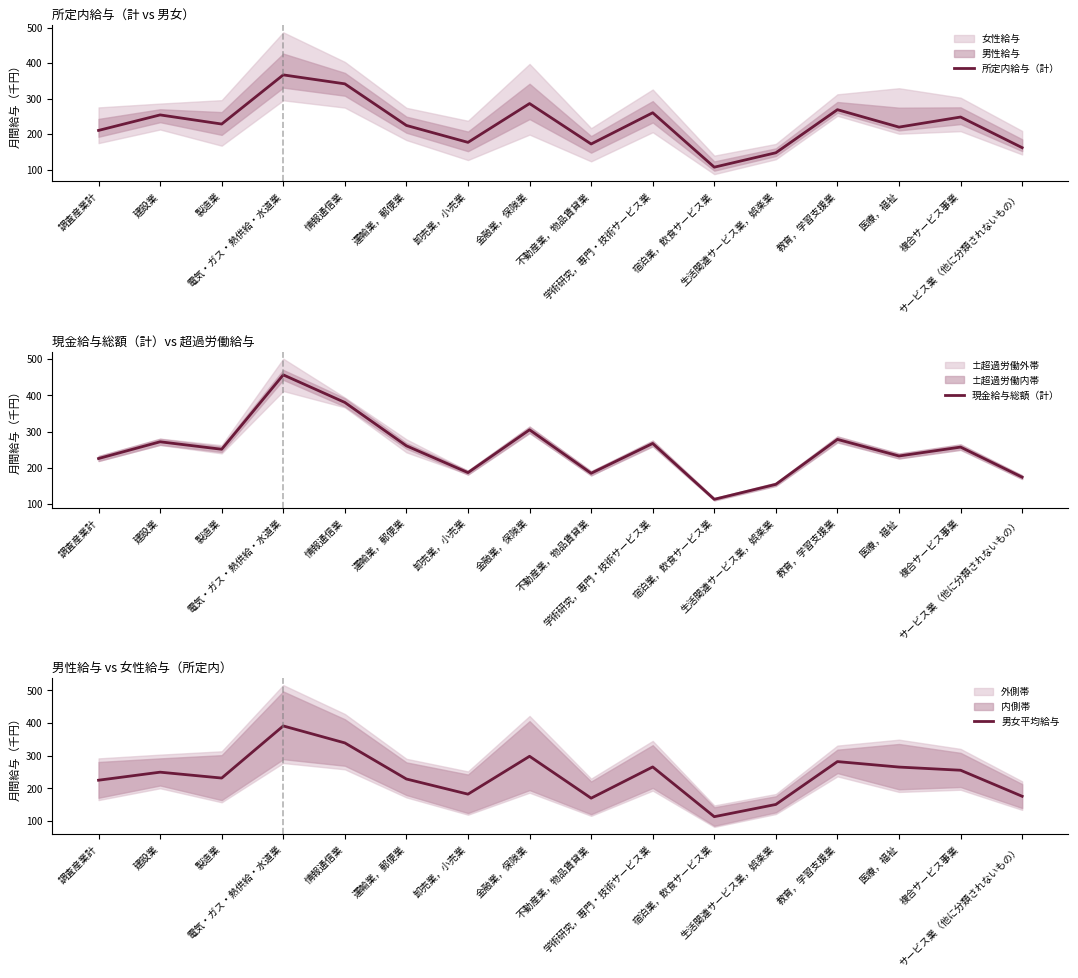

What is the spread (max minus min) of values at 医療，福祉?

45.5